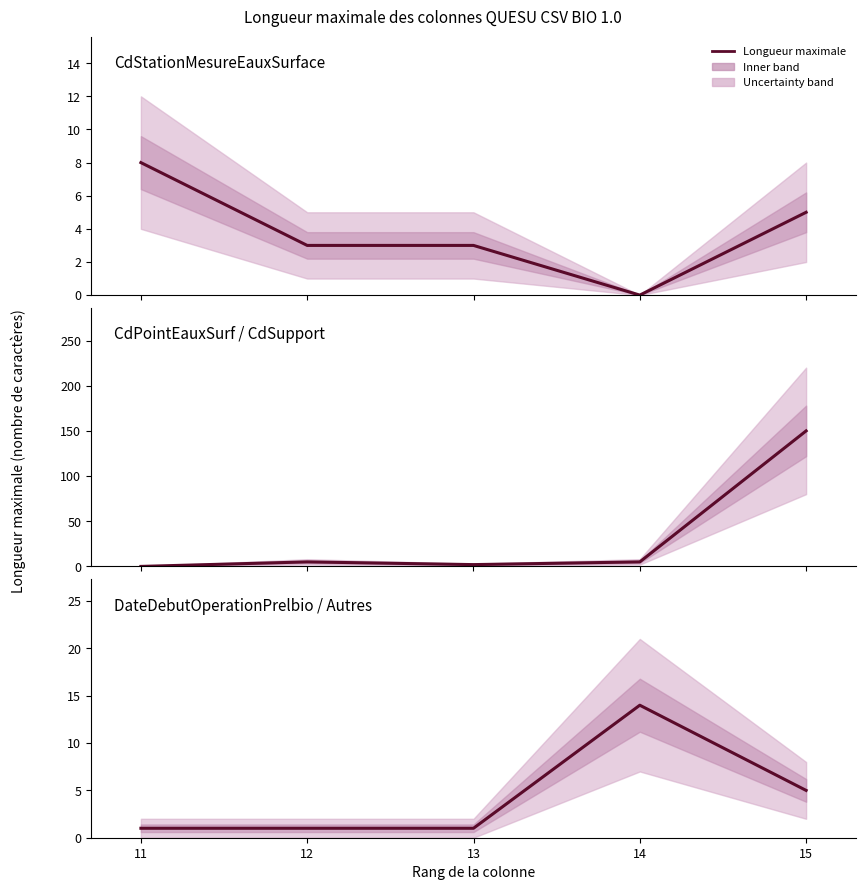

Does the chart have visible grid lines?

No